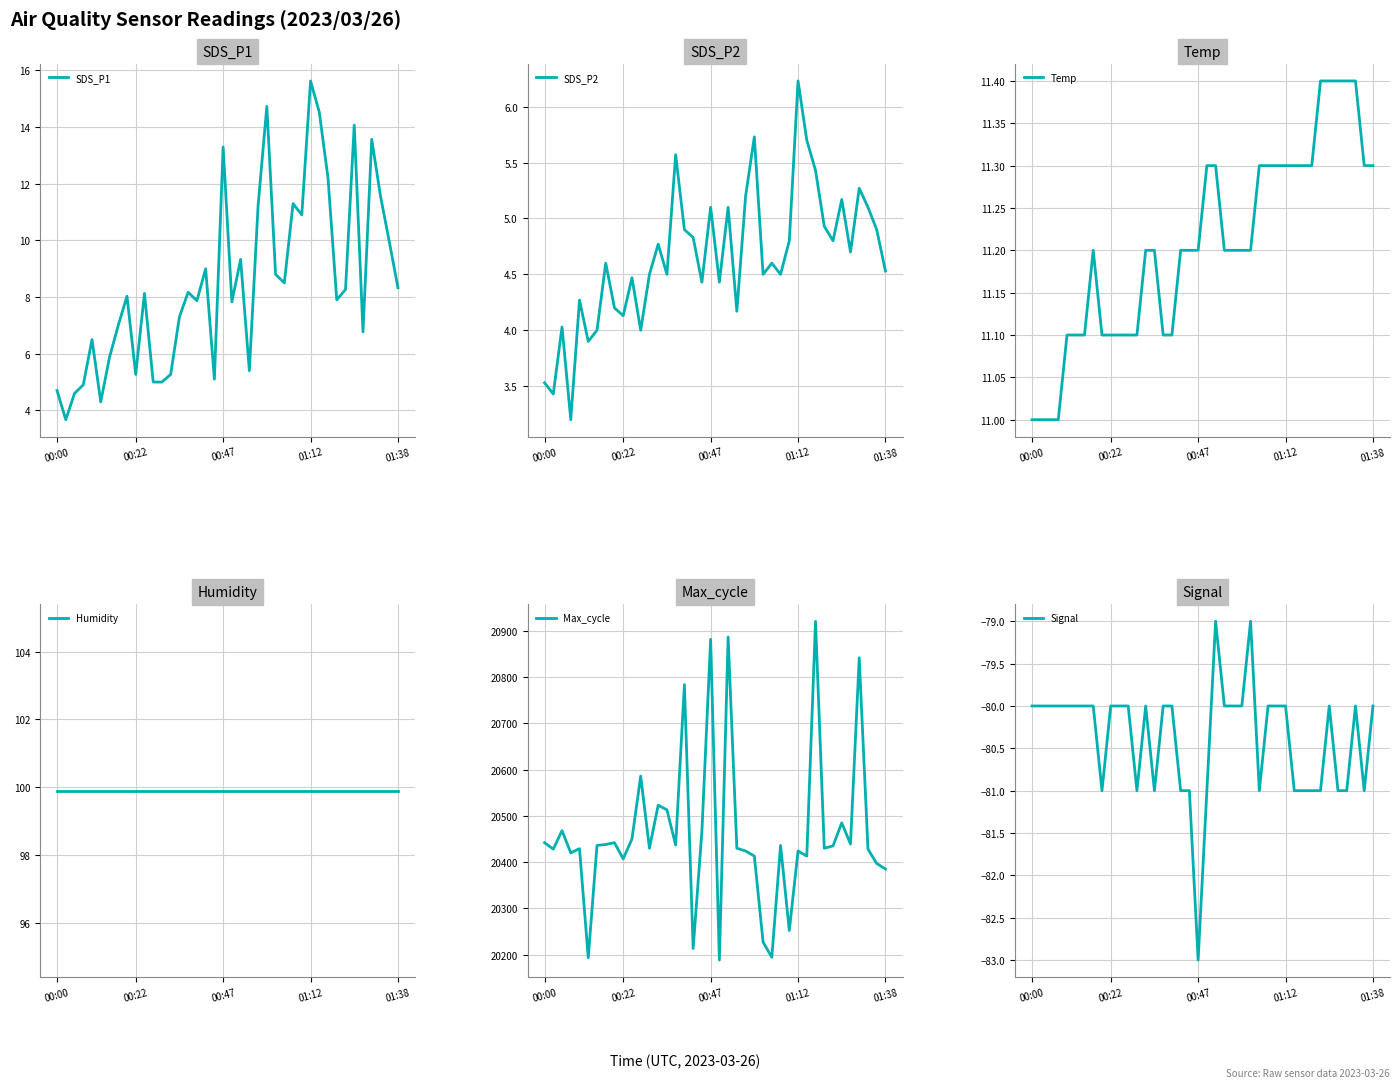

At which label is Temp closest to 11?

00:00